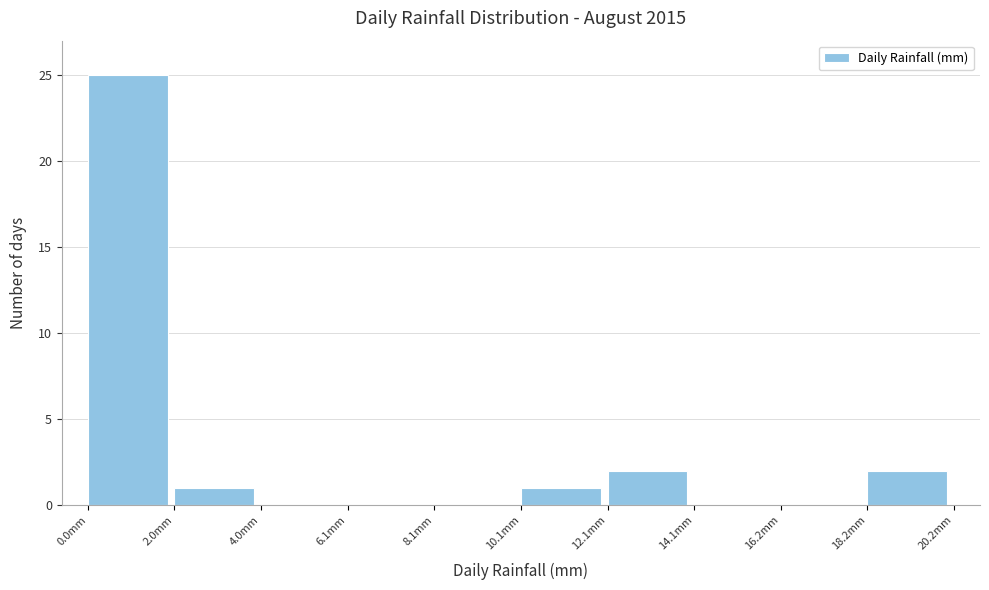

How tall is the bar that spans 12 to 14 on the x-axis? Neither the bar edges nor the heights are printed on the chart, so give them approximately, as read against the axes.

2